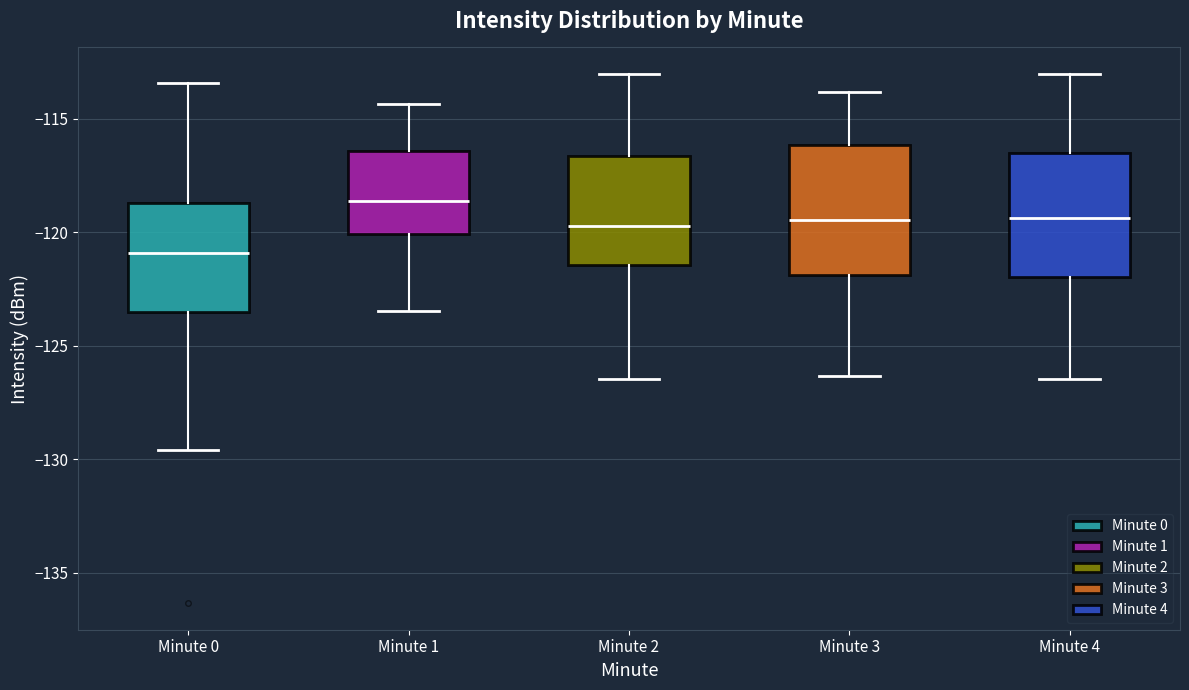

Reading left to right, read every box against the y-axis: the position of its median line, the range the box covers, and the ends of its whiskers. The values are not printed on the chart, so give them approximately, as read against the axis.

Minute 0: median -121.0, box -123.5 to -118.5, whiskers -129.5 to -113.5
Minute 1: median -118.5, box -120.0 to -116.5, whiskers -123.5 to -114.5
Minute 2: median -119.5, box -121.5 to -116.5, whiskers -126.5 to -113.0
Minute 3: median -119.5, box -122.0 to -116.0, whiskers -126.5 to -114.0
Minute 4: median -119.5, box -122.0 to -116.5, whiskers -126.5 to -113.0